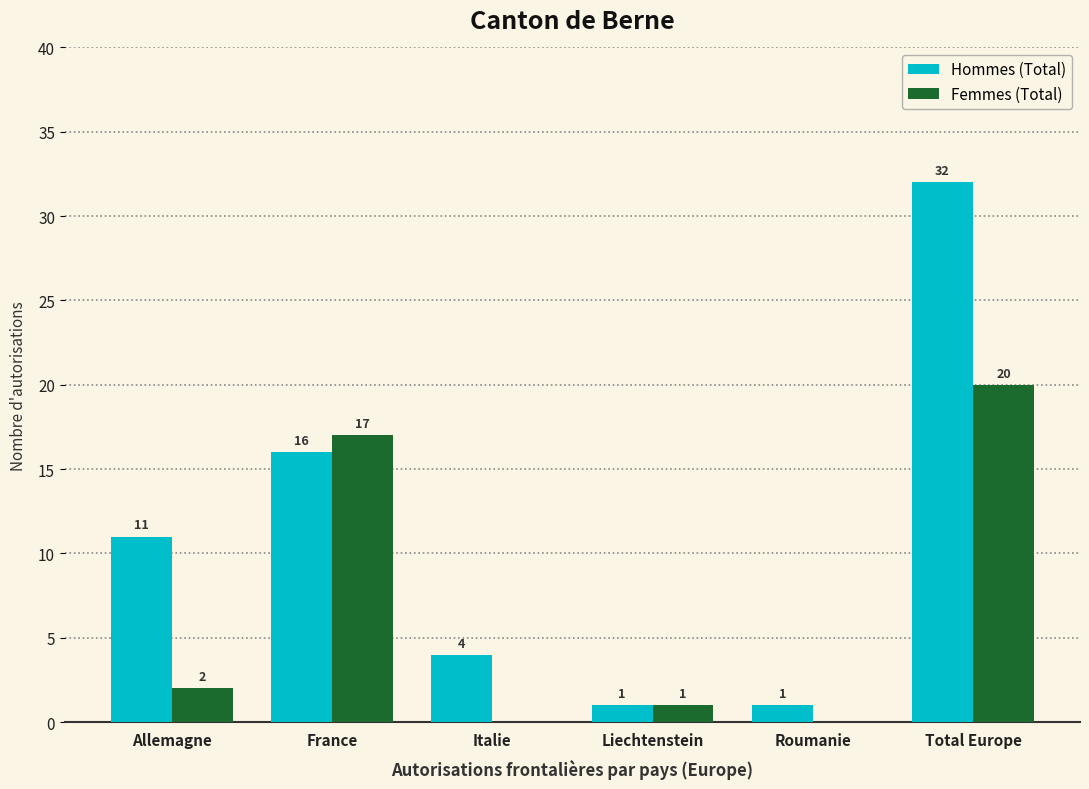

How many data points does each series have?

6